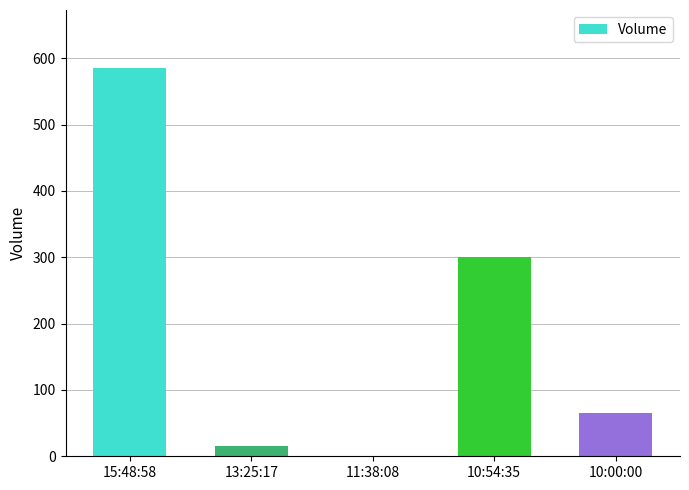

What is the greatest value displayed?

585